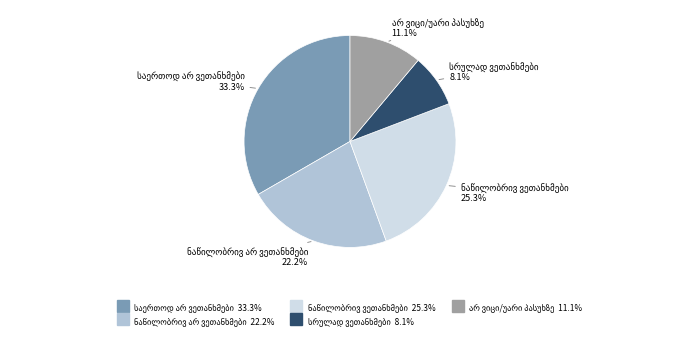

Is there a majority slice in this chart?

No